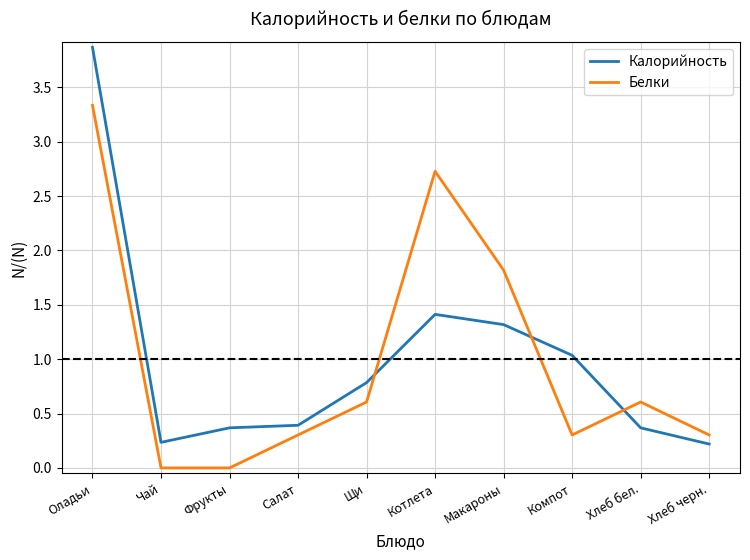

What position from the right is Макароны?

4